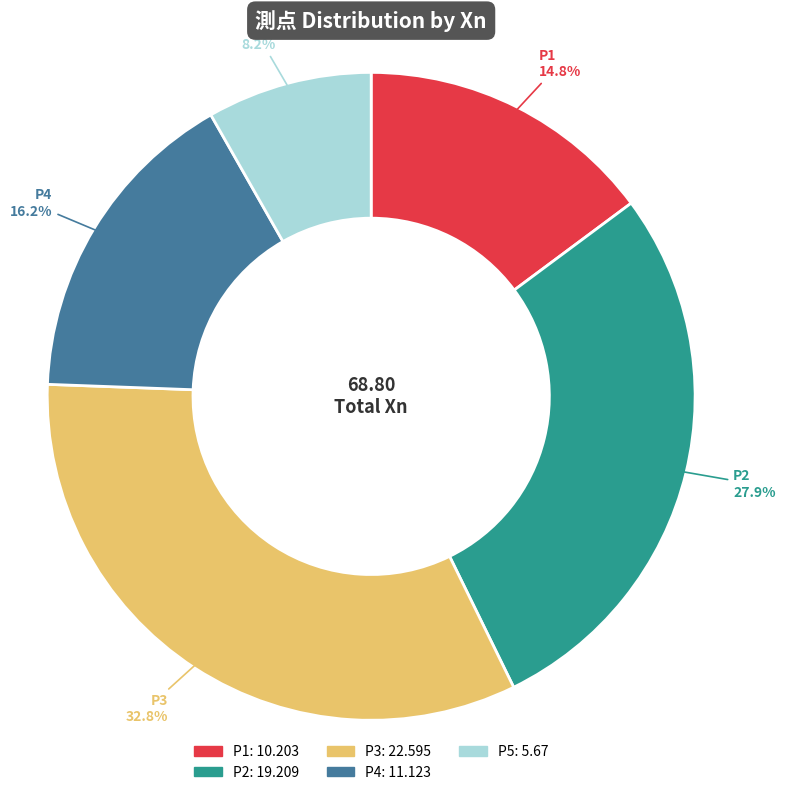

To the nearest percent, what percentage of the pie is P3?

33%